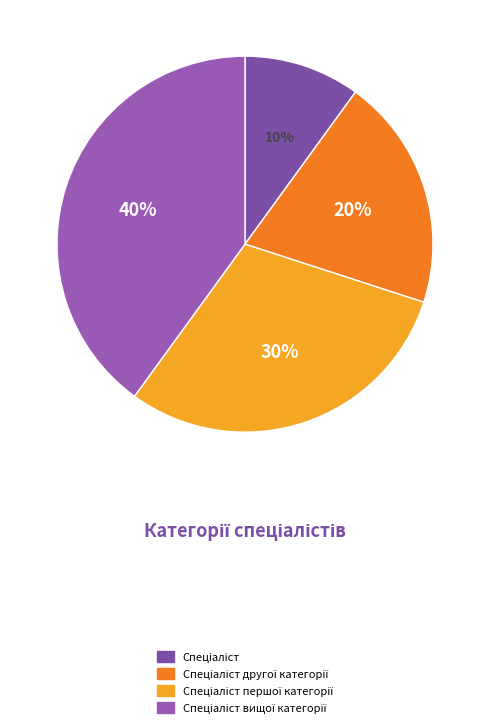

True or false: Спеціаліст другої категорії accounts for 30% of the total.

False